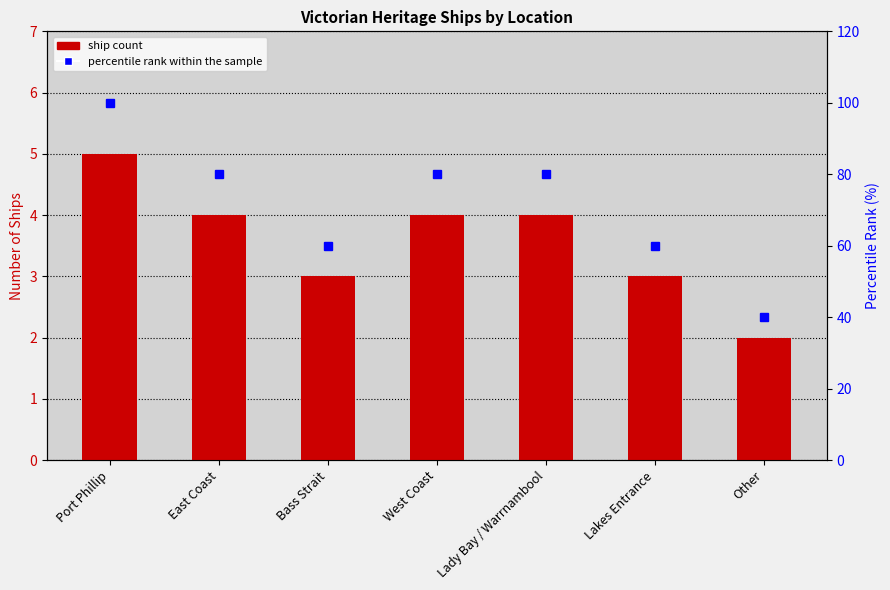

Reading left to right, list all the values displayed in this chart.

Ship Count: Port Phillip=5	East Coast=4	Bass Strait=3	West Coast=4	Lady Bay / Warrnambool=4	Lakes Entrance=3	Other=2
percentile rank within sample: Port Phillip=100	East Coast=80	Bass Strait=60	West Coast=80	Lady Bay / Warrnambool=80	Lakes Entrance=60	Other=40